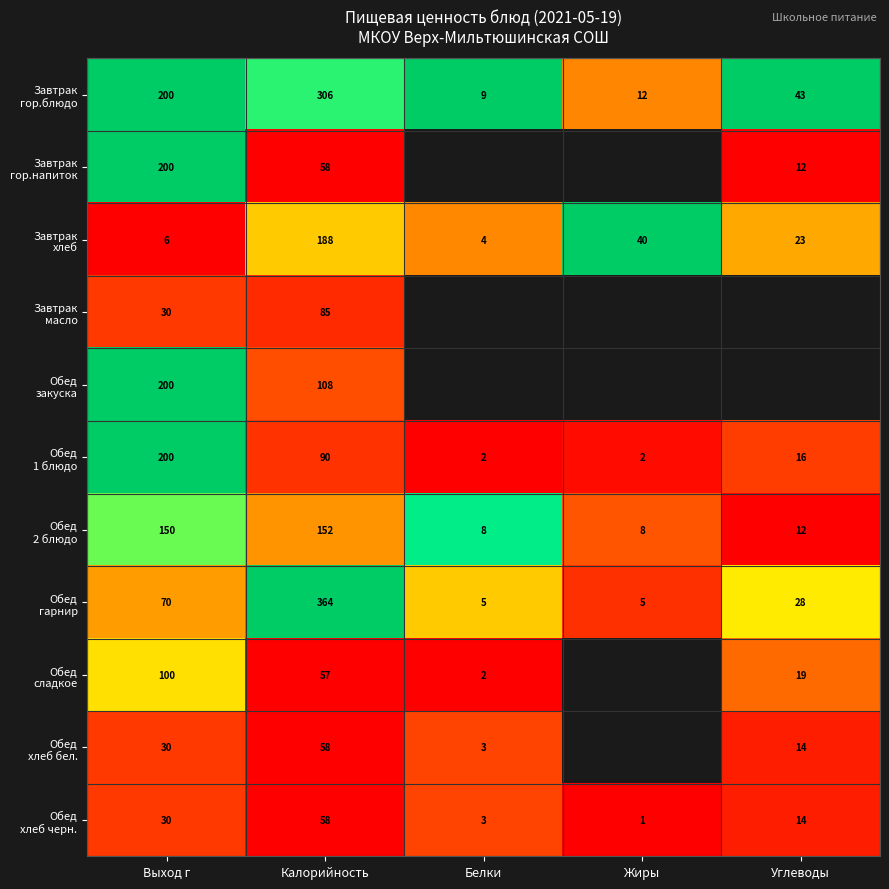

Which label corresponds to the largest value in the chart?

Выход г